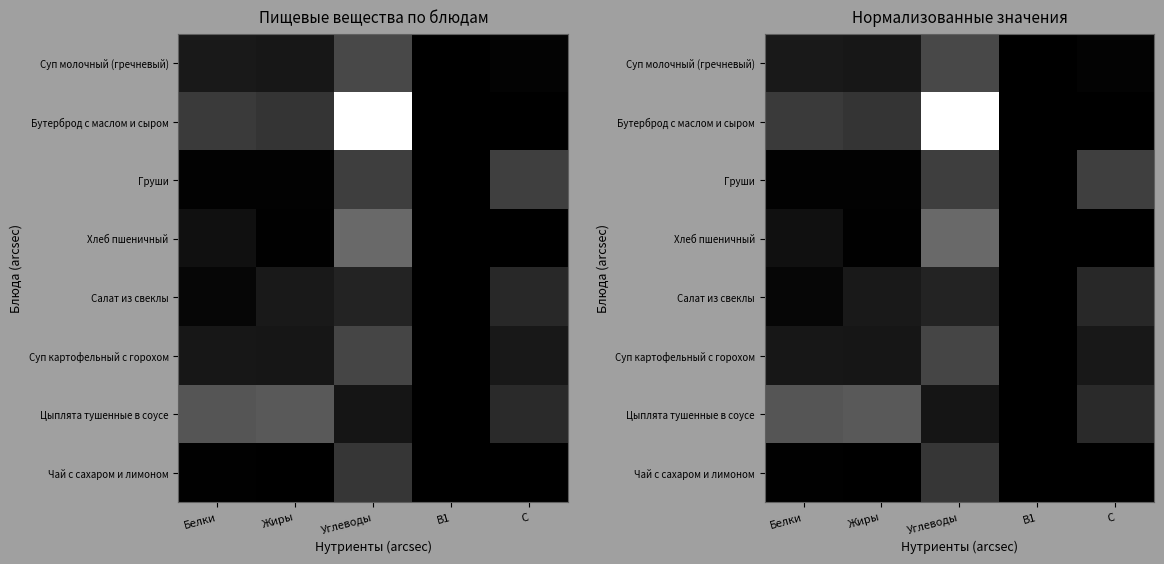

Which category has the highest value in the Чай с сахаром и лимоном series?

Углеводы